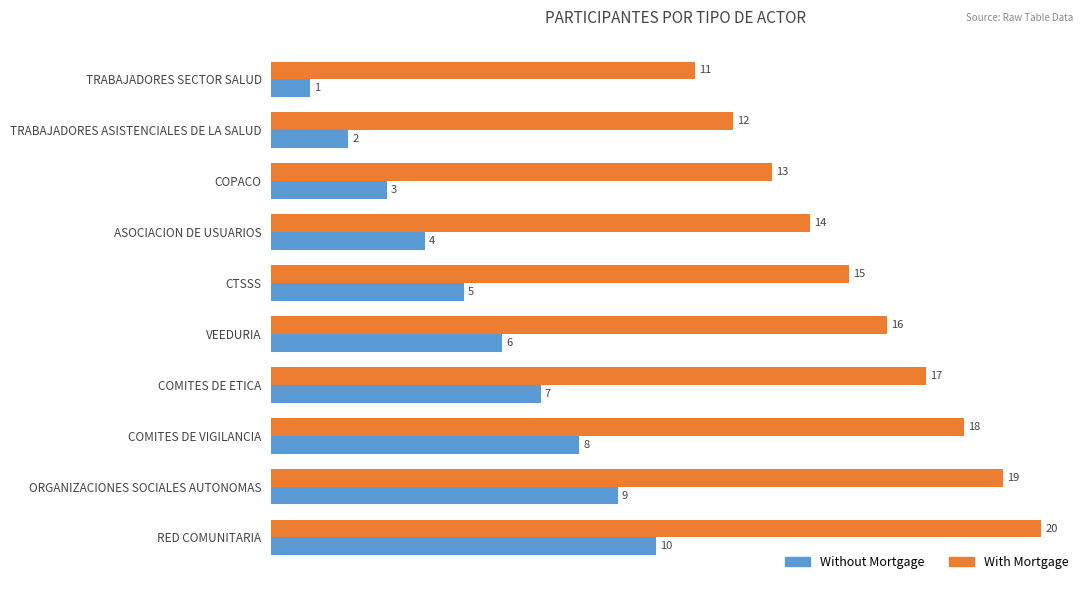

What are all the series names shown in the legend?

Without Mortgage, With Mortgage